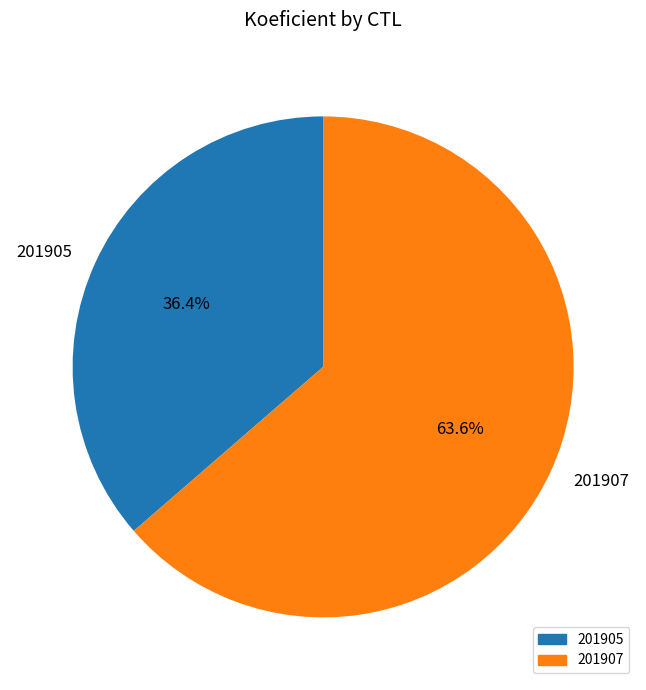

What is the largest slice in the pie chart?

201907